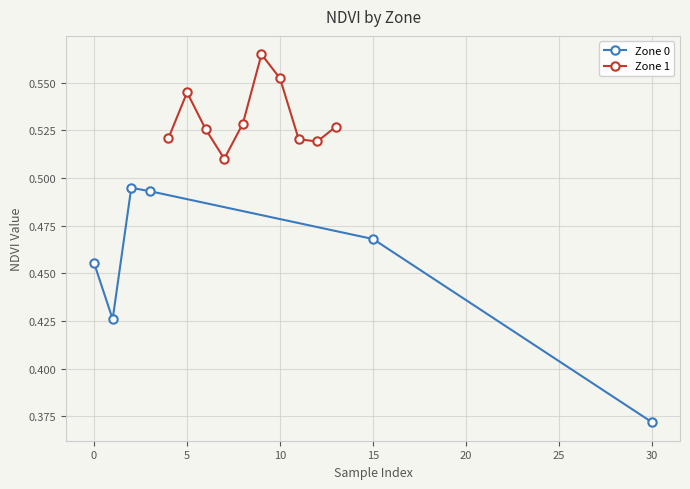

How many values are between 0 and 1?

6